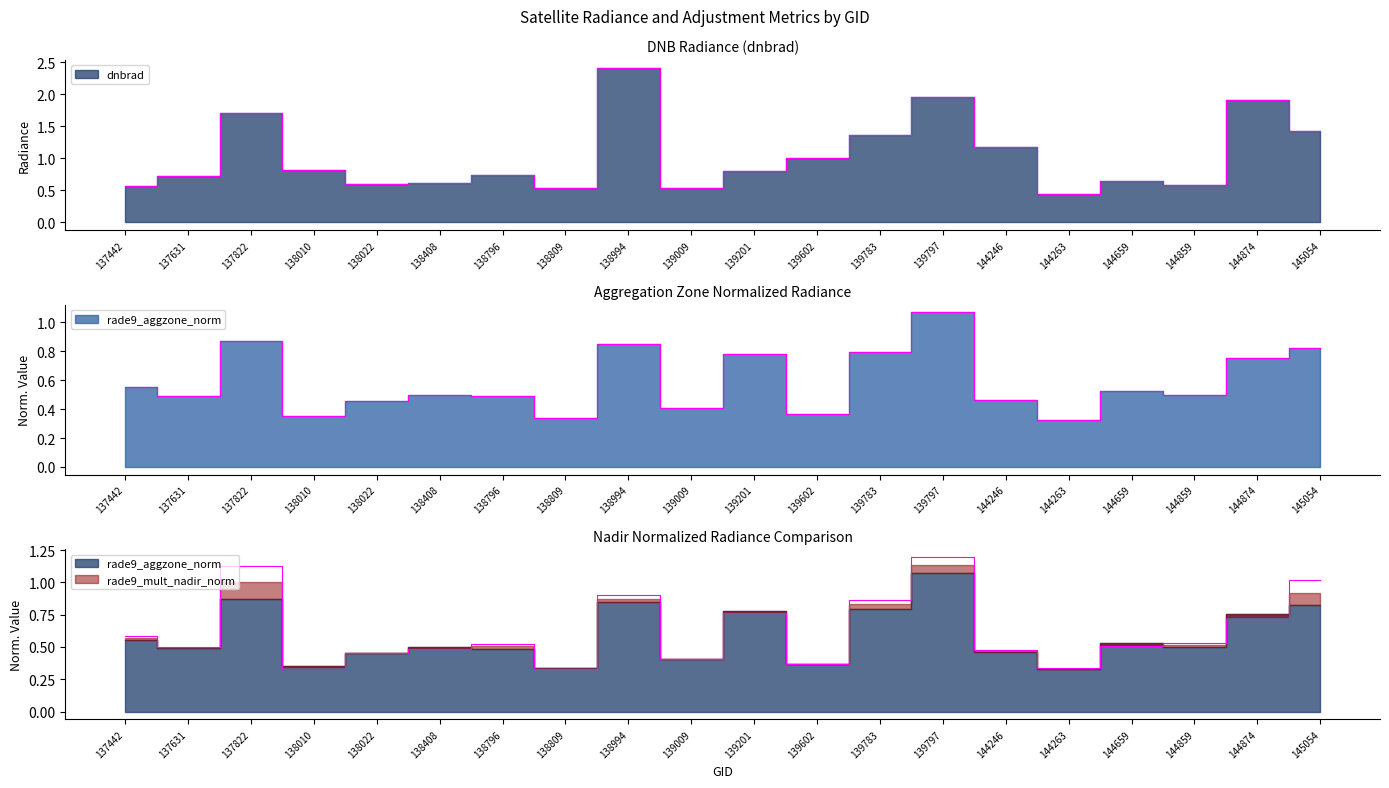

True or false: rade9_mult_nadir_norm has a value of 0.3 at 144263.

True